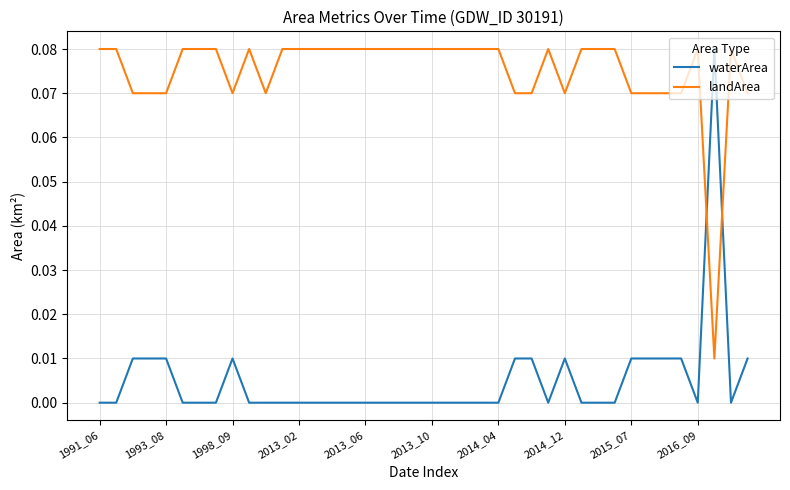

Which series has the largest total across all categories?

landArea